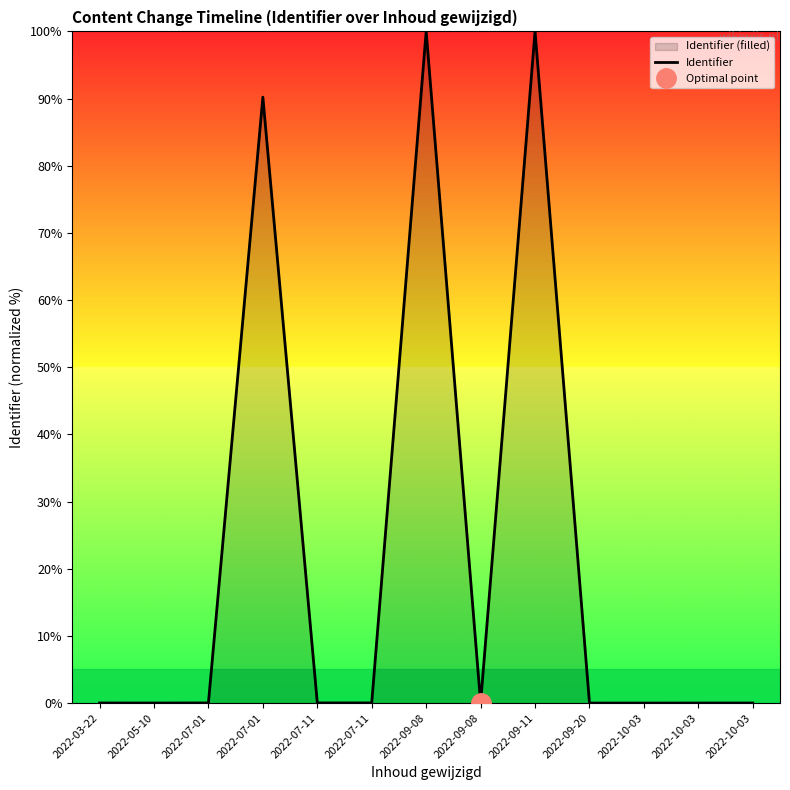

Reading left to right, extract all data points from this chart.

2022-03-22=0.0	2022-05-10=0.0	2022-07-01=0.0	2022-07-01=90.2	2022-07-11=0.0	2022-07-11=0.0	2022-09-08=100.0	2022-09-08=0.0	2022-09-11=100.0	2022-09-20=0.0	2022-10-03=0.0	2022-10-03=0.0	2022-10-03=0.0